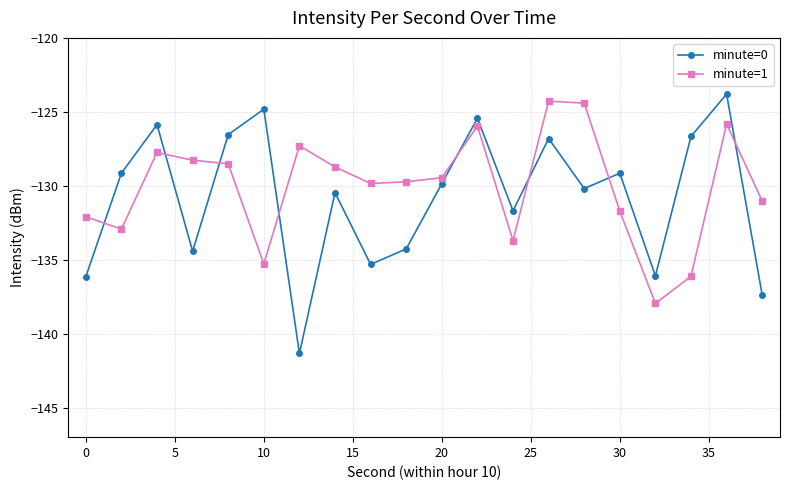

True or false: minute=0 and minute=1 cross at least once.

True